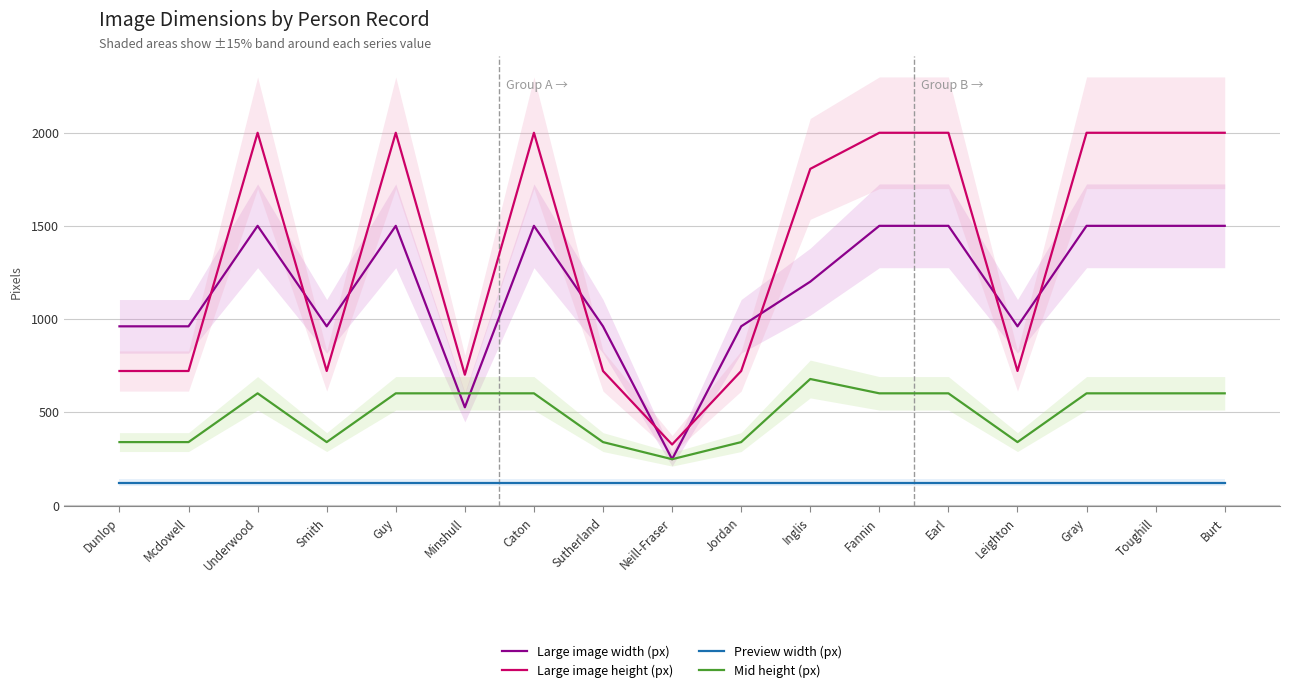

What is the label of the 6th point from the right?

Fannin